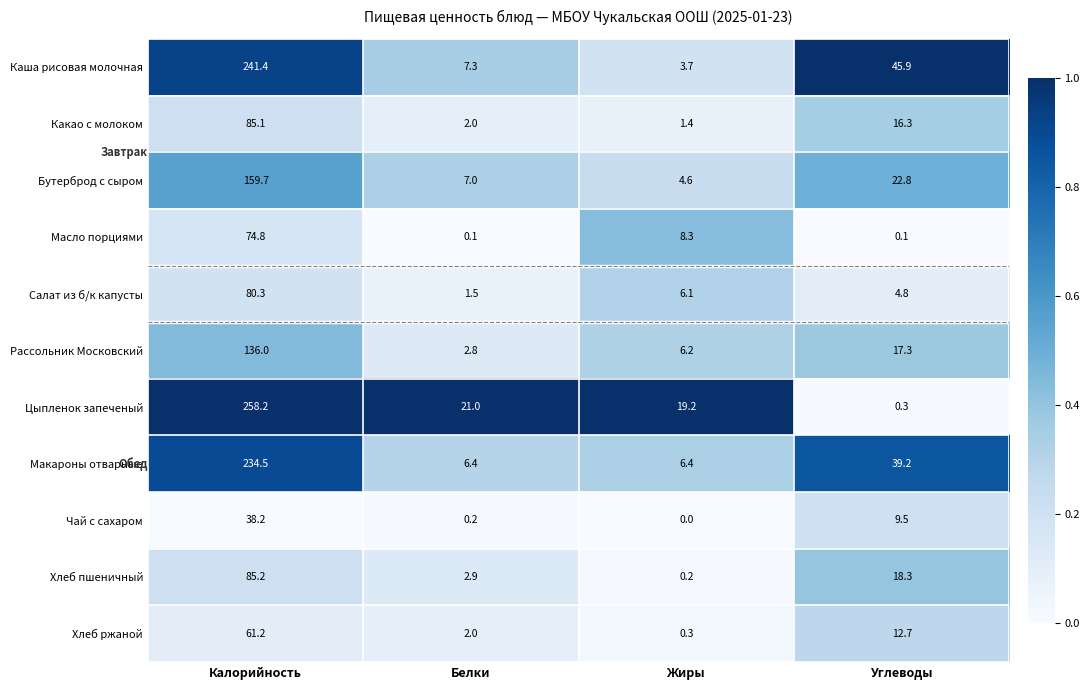

What is the difference between the second highest and second lowest values in the Салат из б/к капусты series?

1.3